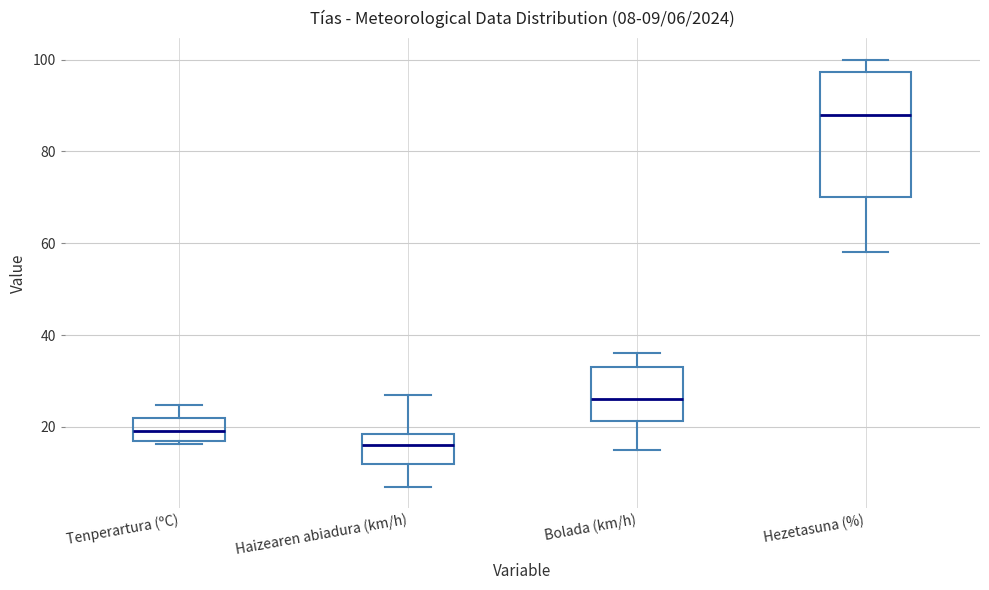

Which box has the lowest median line?

Haizearen abiadura (km/h)